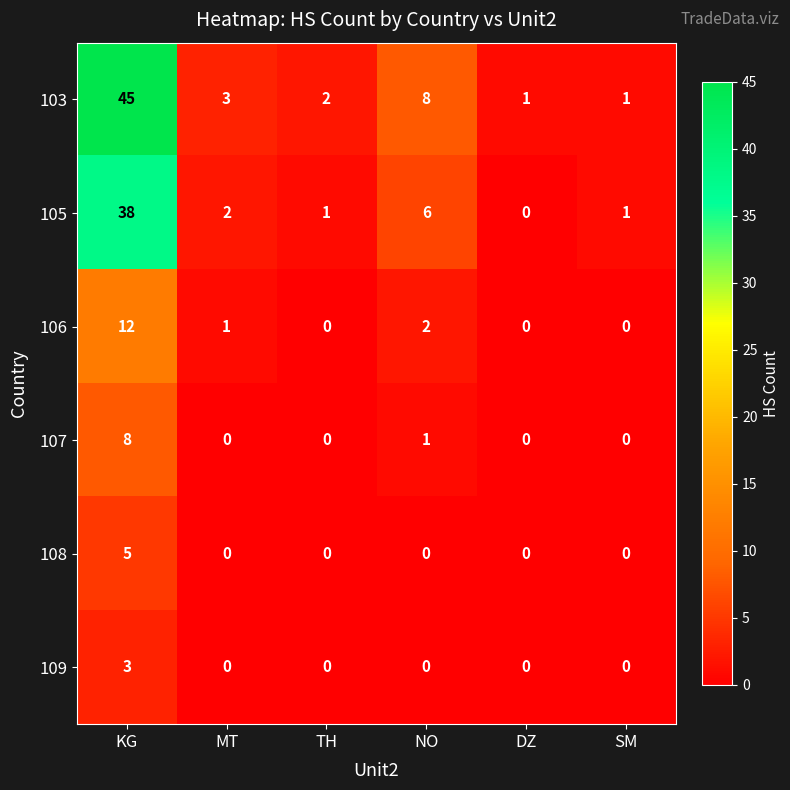

List the series in order of their peak value, lowest first.

109, 108, 107, 106, 105, 103